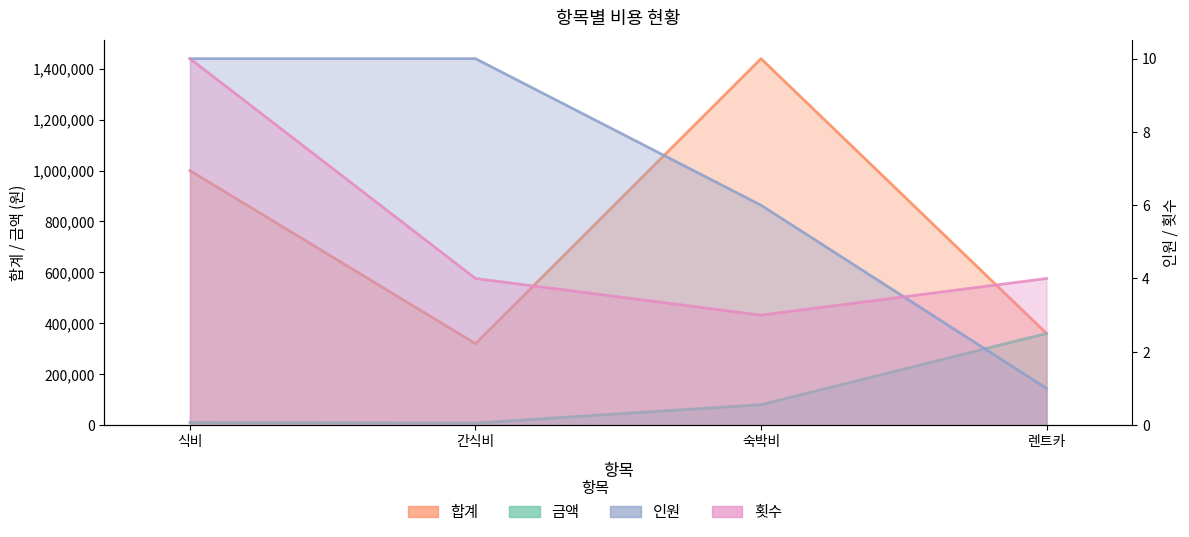

At which category does 합계 reach its first local peak?

숙박비